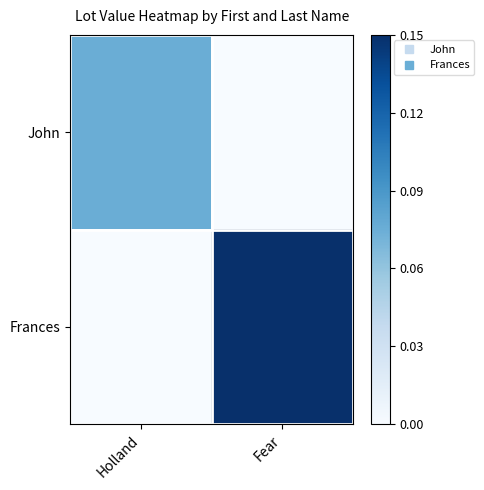

Reading right to left, extract all data points from this chart.

John: Fear=0.0	Holland=0.1
Frances: Fear=0.1	Holland=0.0